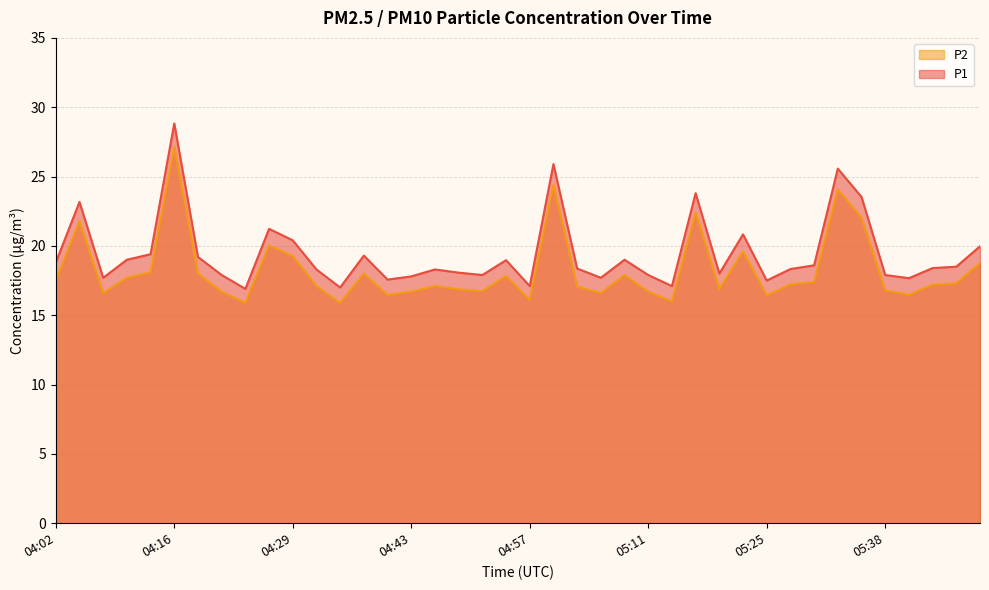

True or false: P1 has a value of 18.0 at 05:19.

True